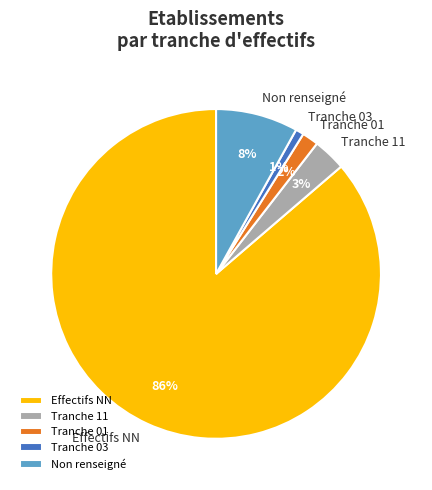

Is the sum of Tranche 11 and Tranche 01 greater than half?

No